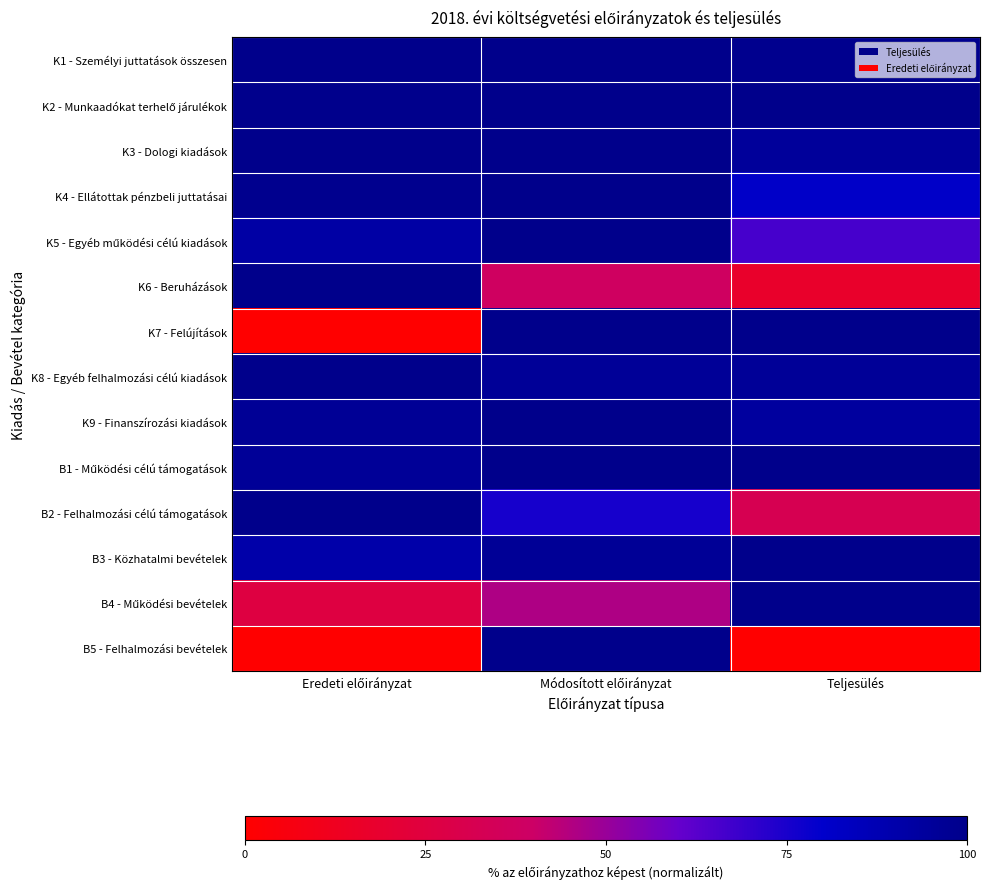

At Módosított előirányzat, list the series in order from smallest to largest.

K6 - Beruházások, B4 - Működési bevételek, B2 - Felhalmozási célú támogatások, K8 - Egyéb felhalmozási célú kiadások, B3 - Közhatalmi bevételek, K3 - Dologi kiadások, K1 - Személyi juttatások összesen, K2 - Munkaadókat terhelő járulékok, K4 - Ellátottak pénzbeli juttatásai, K5 - Egyéb működési célú kiadások, K7 - Felújítások, K9 - Finanszírozási kiadások, B1 - Működési célú támogatások, B5 - Felhalmozási bevételek